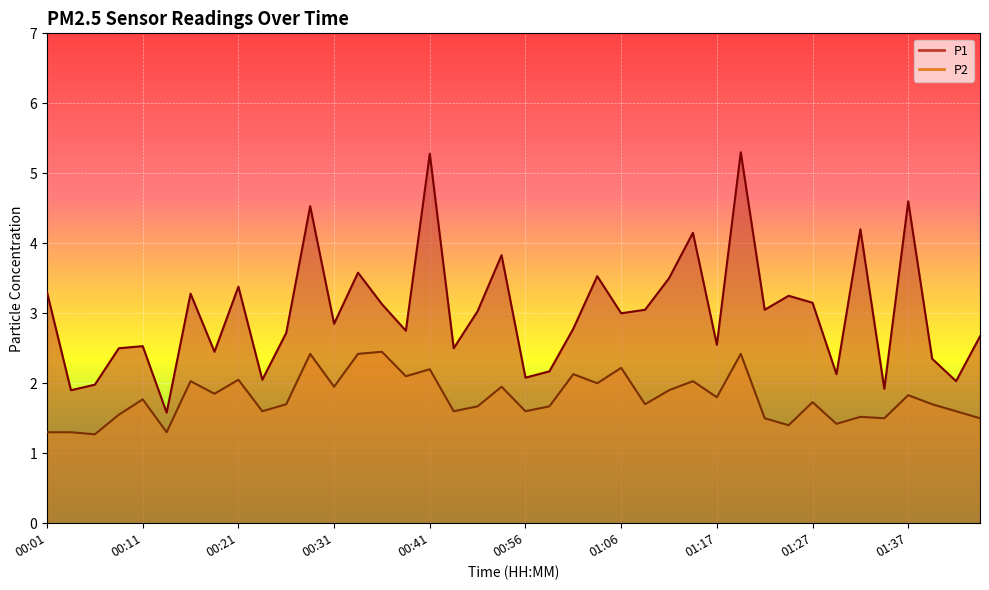

True or false: P1 has a value of 2.7 at 01:19.

False